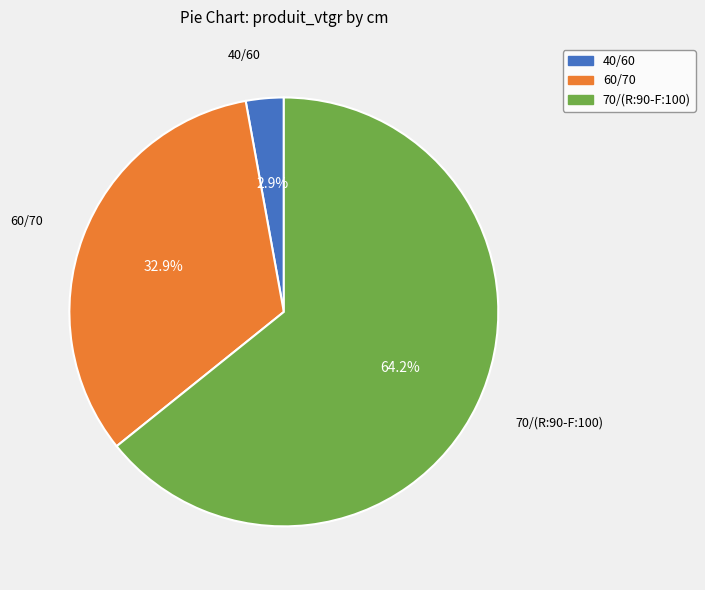

Between 70/(R:90-F:100) and 60/70, which is larger?

70/(R:90-F:100)